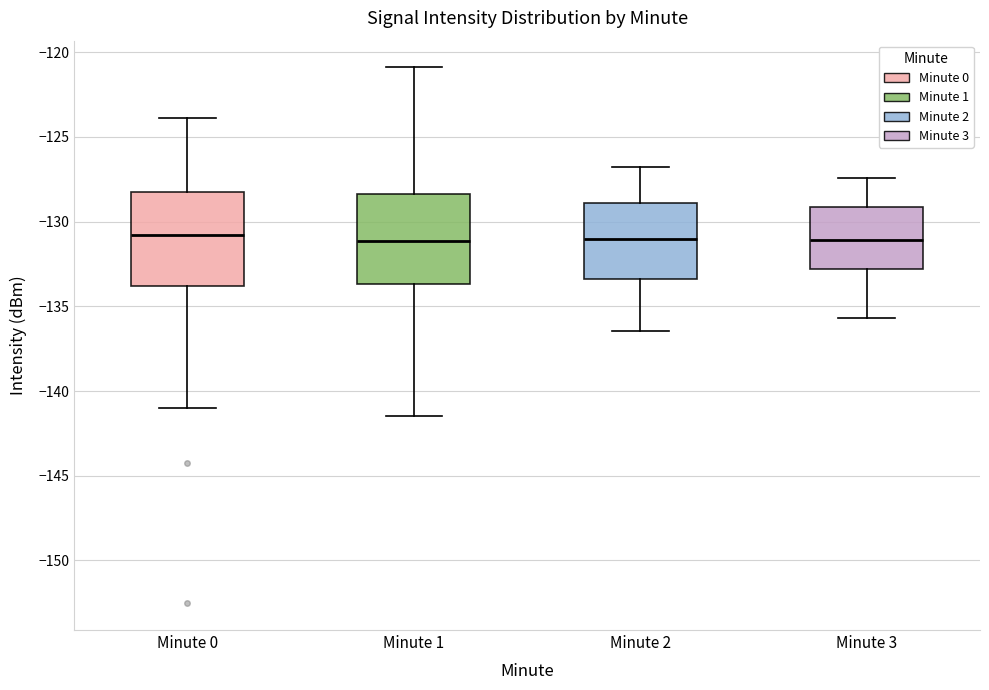

Reading left to right, read every box against the y-axis: the position of its median line, the range the box covers, and the ends of its whiskers. The values are not printed on the chart, so give them approximately, as read against the axis.

Minute 0: median -131.0, box -134.0 to -128.5, whiskers -141.0 to -124.0
Minute 1: median -131.0, box -133.5 to -128.5, whiskers -141.5 to -121.0
Minute 2: median -131.0, box -133.5 to -129.0, whiskers -136.5 to -127.0
Minute 3: median -131.0, box -133.0 to -129.0, whiskers -135.5 to -127.5